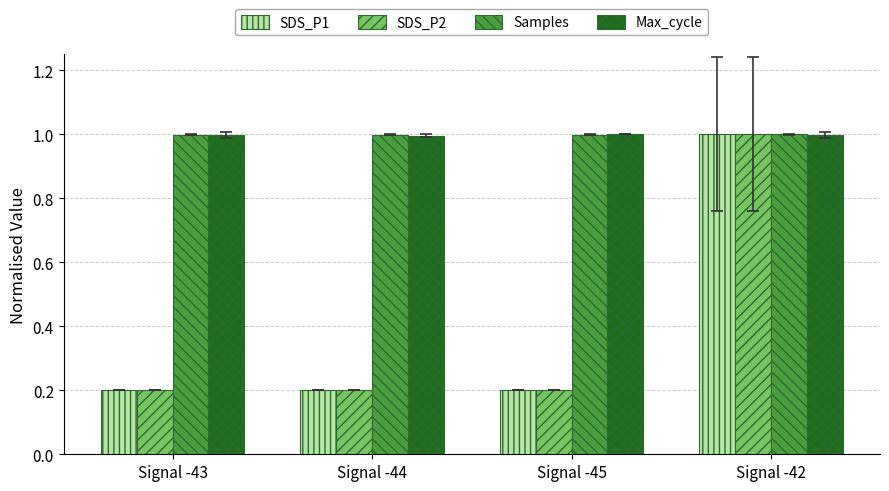

Reading left to right, what are all the values shown in this chart?

SDS_P1: Signal -43=0.2	Signal -44=0.2	Signal -45=0.2	Signal -42=1.0
SDS_P2: Signal -43=0.2	Signal -44=0.2	Signal -45=0.2	Signal -42=1.0
Samples: Signal -43=1.0	Signal -44=1.0	Signal -45=1.0	Signal -42=1.0
Max_cycle: Signal -43=1.0	Signal -44=1.0	Signal -45=1.0	Signal -42=1.0